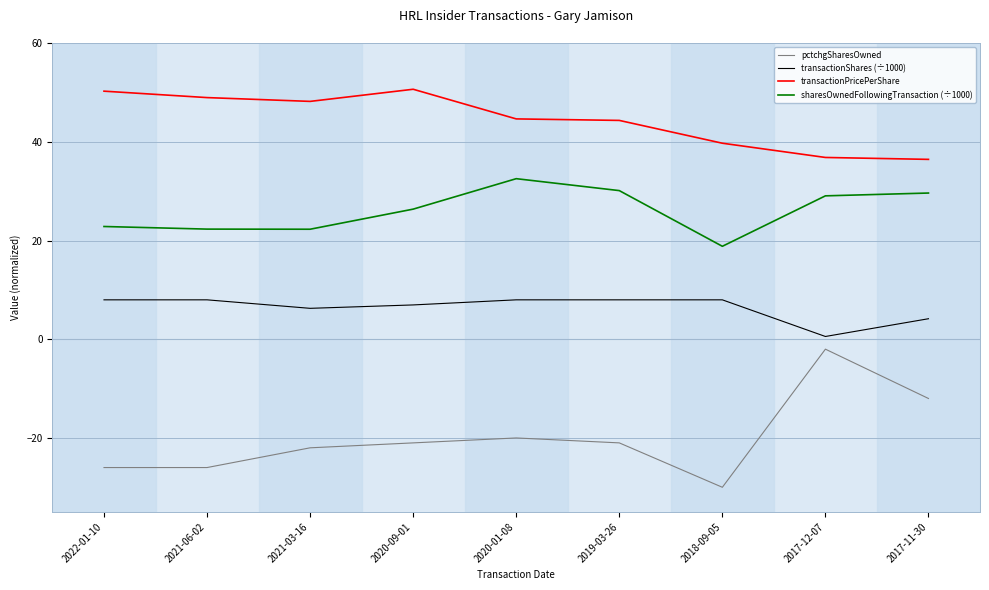

At 2020-01-08, list the series in order from largest to smallest.

transactionPricePerShare, sharesOwnedFollowingTransaction (÷1000), transactionShares (÷1000), pctchgSharesOwned